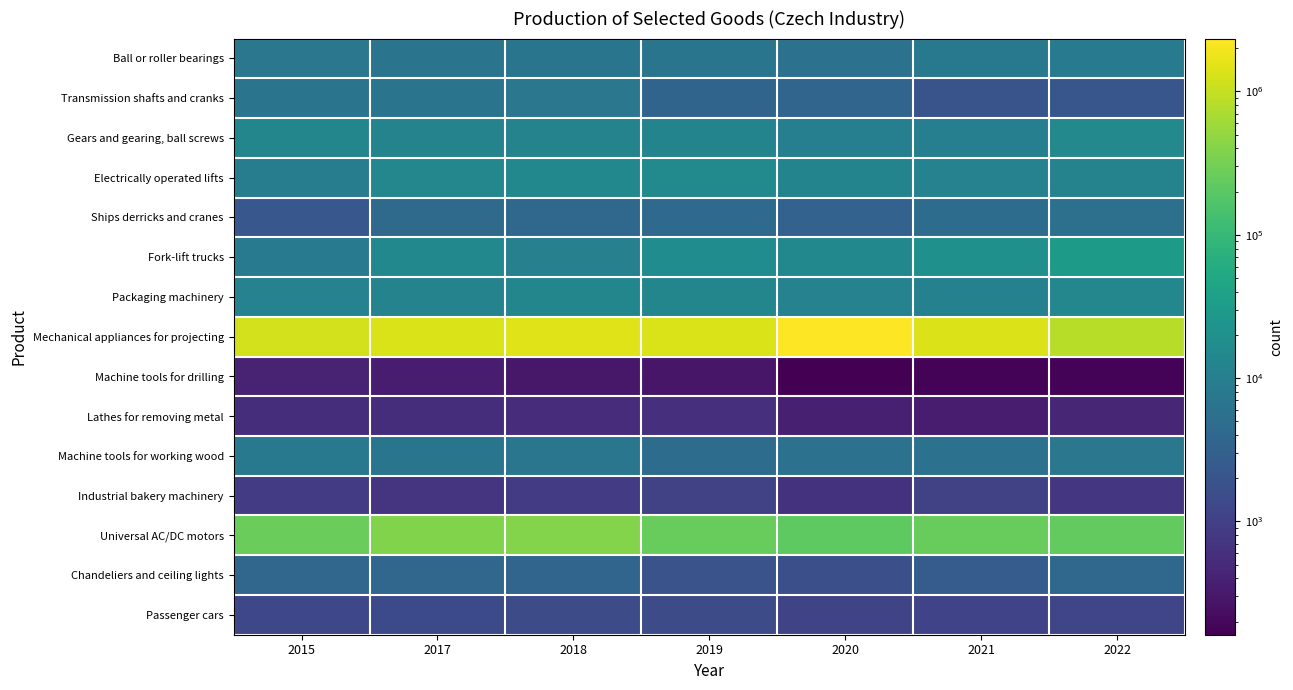

Reading left to right, what are all the values shown in this chart?

Ball or roller bearings: 2015=7088	2017=6349	2018=6813	2019=6741	2020=6098	2021=7810	2022=8317
Transmission shafts and cranks: 2015=6571	2017=6335	2018=7114	2019=3526	2020=3641	2021=1921	2022=2065
Gears and gearing, ball screws: 2015=13104	2017=11910	2018=11752	2019=12175	2020=10278	2021=9952	2022=14524
Electrically operated lifts: 2015=9084	2017=13859	2018=14125	2019=15743	2020=12314	2021=11205	2022=11711
Ships derricks and cranes: 2015=2148	2017=4377	2018=3917	2019=4243	2020=3230	2021=4704	2022=5588
Fork-lift trucks: 2015=8327	2017=14326	2018=10616	2019=17265	2020=14352	2021=20189	2022=29372
Packaging machinery: 2015=11213	2017=11635	2018=13216	2019=13144	2020=11236	2021=10940	2022=13393
Mechanical appliances for projecting: 2015=1226305	2017=1352186	2018=1439331	2019=1352559	2020=2335546	2021=1387489	2022=849116
Machine tools for drilling: 2015=422	2017=352	2018=303	2019=288	2020=162	2021=181	2022=179
Lathes for removing metal: 2015=569	2017=565	2018=545	2019=620	2020=372	2021=354	2022=461
Machine tools for working wood: 2015=7836	2017=6656	2018=6954	2019=4869	2020=5815	2021=6003	2022=7302
Industrial bakery machinery: 2015=889	2017=683	2018=853	2019=1075	2020=670	2021=1036	2022=744
Universal AC/DC motors: 2015=263012	2017=377533	2018=400545	2019=254868	2020=217946	2021=252078	2022=237643
Chandeliers and ceiling lights: 2015=3839	2017=3845	2018=3682	2019=1899	2020=1656	2021=2627	2022=3974
Passenger cars: 2015=1298	2017=1414	2018=1437	2019=1491	2020=1171	2021=1117	2022=1218